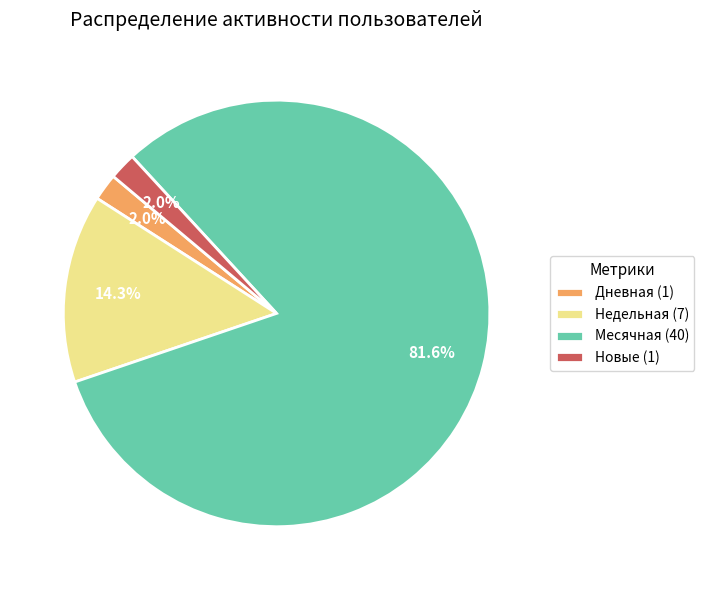

How many slices are in this pie chart?

4